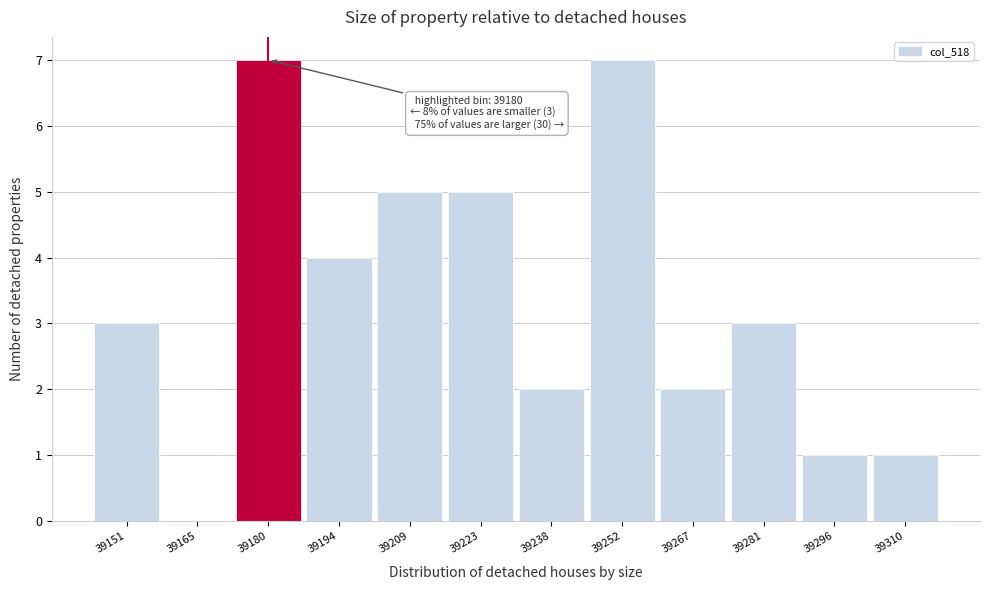

Reading left to right, list all the values displayed in this chart.

39151=3	39165=0	39180=7	39194=4	39209=5	39223=5	39238=2	39252=7	39267=2	39281=3	39296=1	39310=1